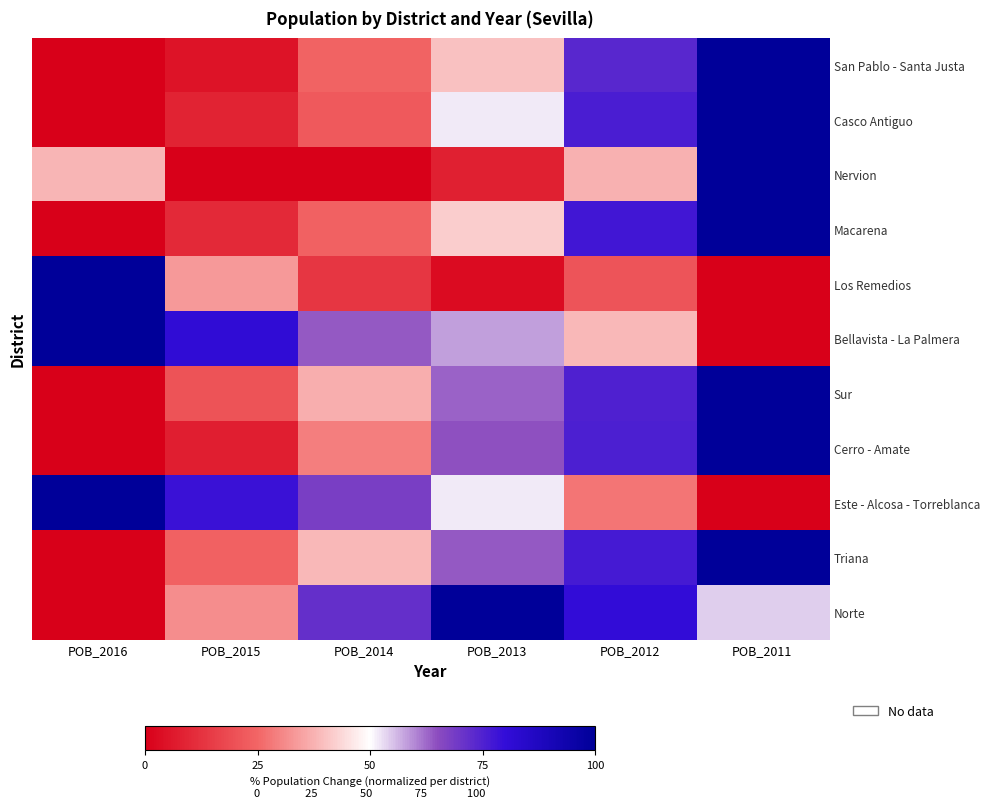

Rank the series at POB_2014 from highest to lowest value.

Norte, Este - Alcosa - Torreblanca, Bellavista - La Palmera, Triana, Sur, Cerro - Amate, San Pablo - Santa Justa, Macarena, Casco Antiguo, Los Remedios, Nervion